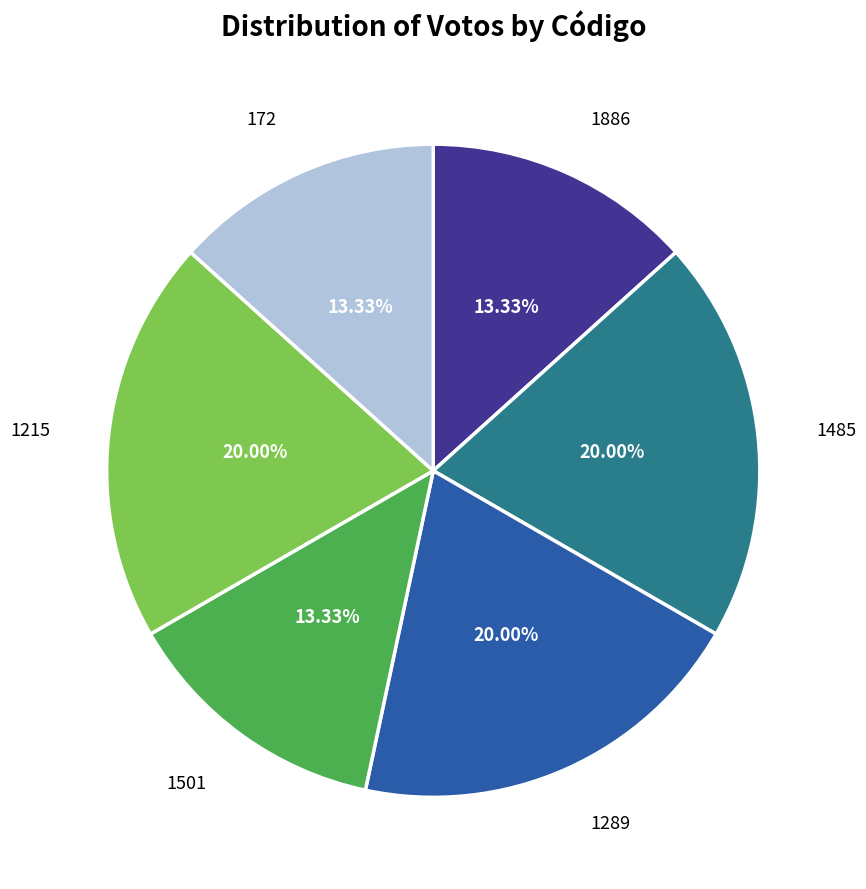

To the nearest percent, what is the average slice percentage?

17%